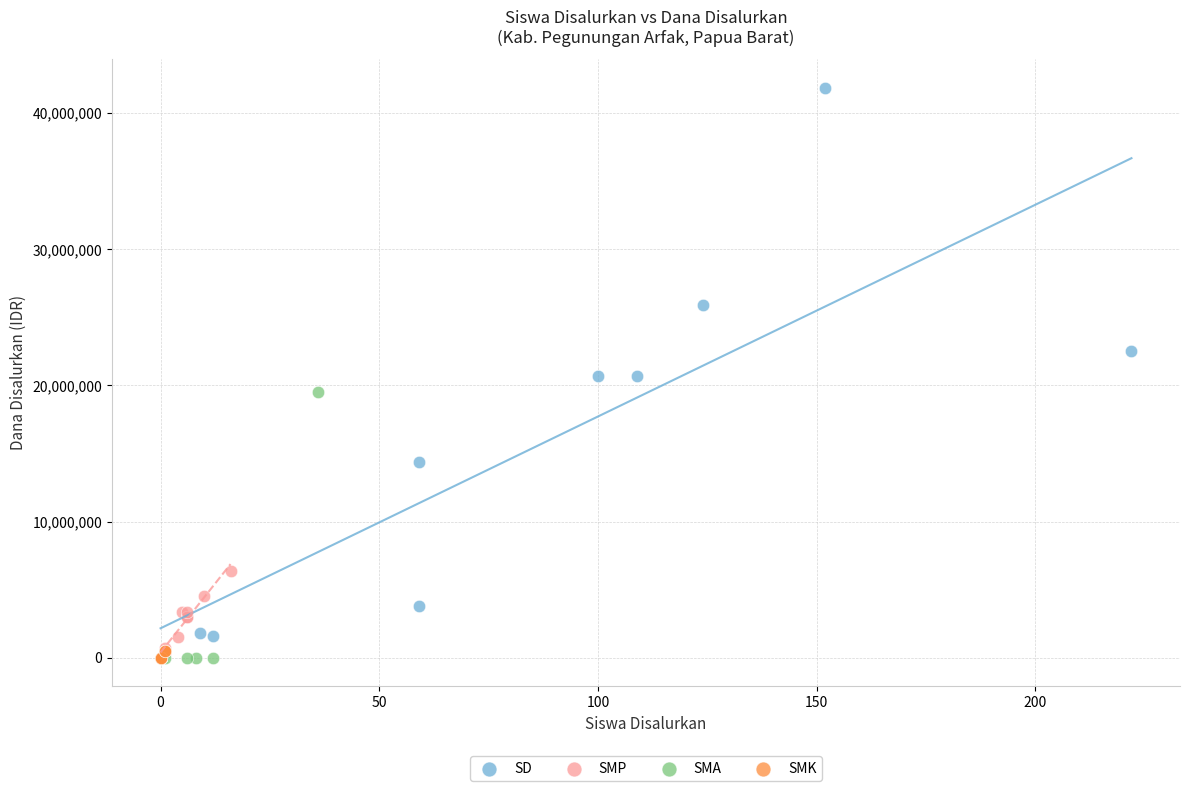

Which series has the largest Y range (max minus min)?

SD